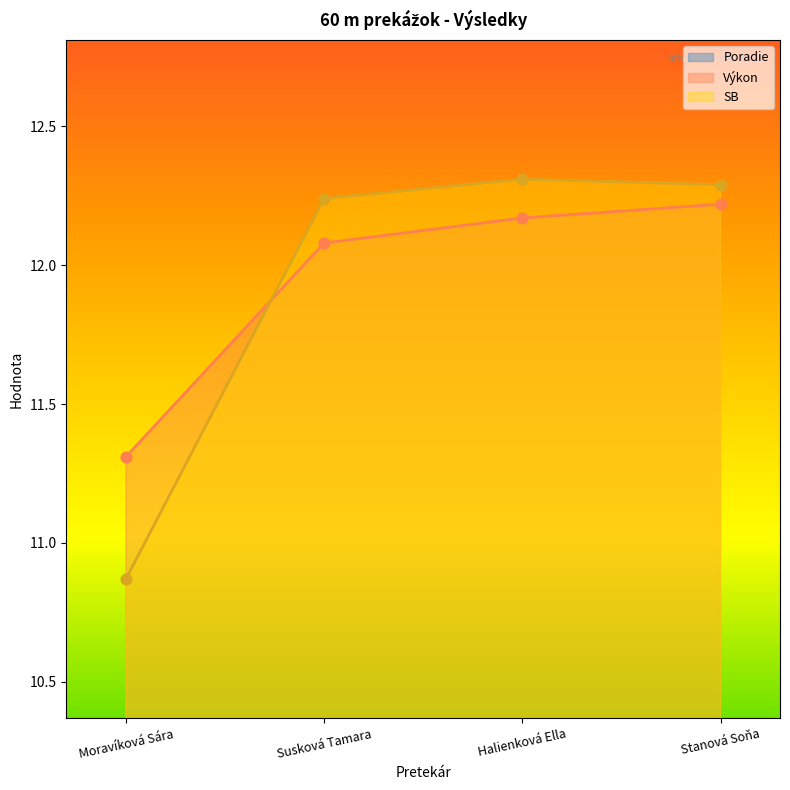

Is the value of Výkon at Halienková Ella greater than the value of Poradie at Halienková Ella?

Yes